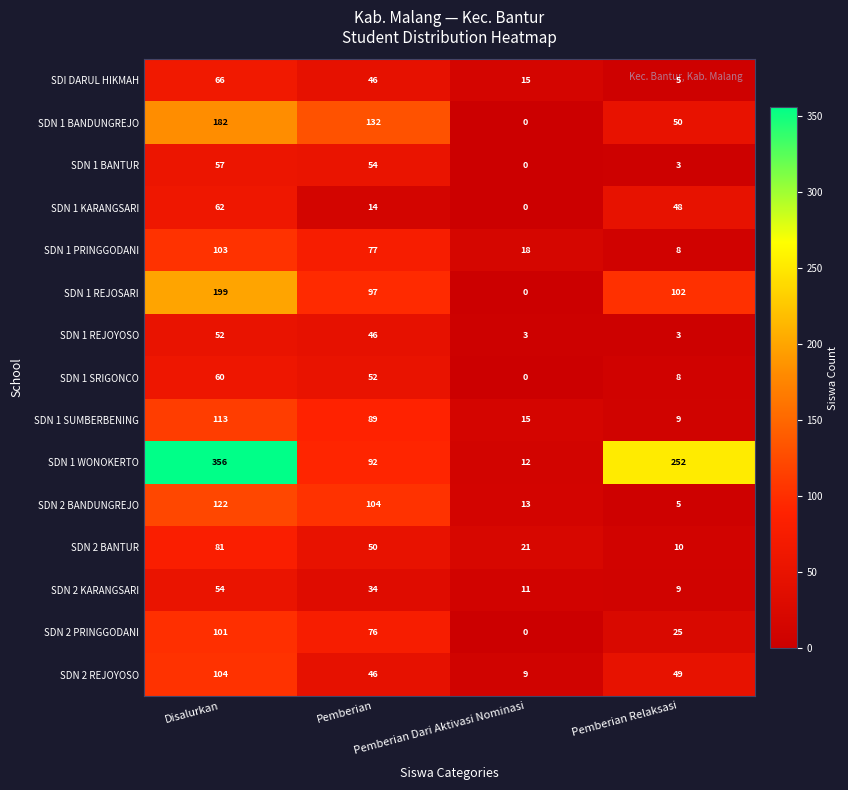

At how many categories does at least one series exceed 10?

4